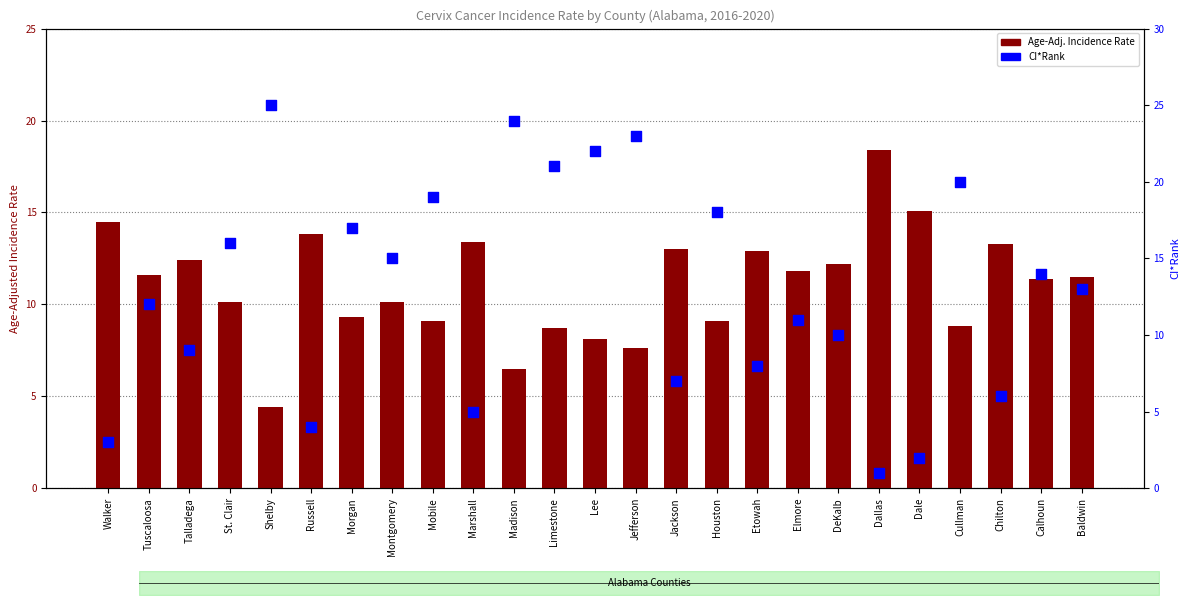

What are all the series names shown in the legend?

Age-Adj. Incidence Rate, CI*Rank